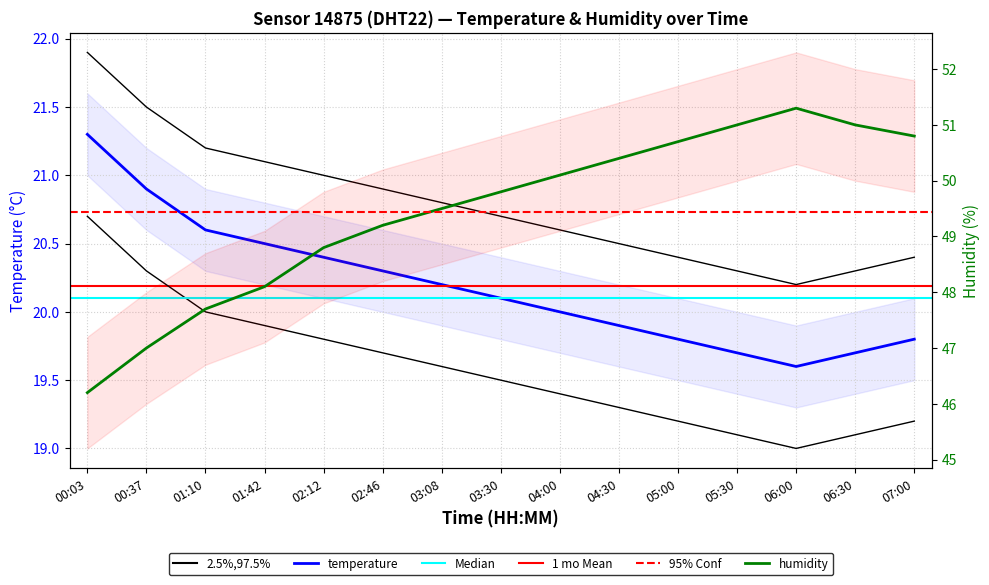

What is the difference between the second highest and second lowest values in the temperature series?

1.2